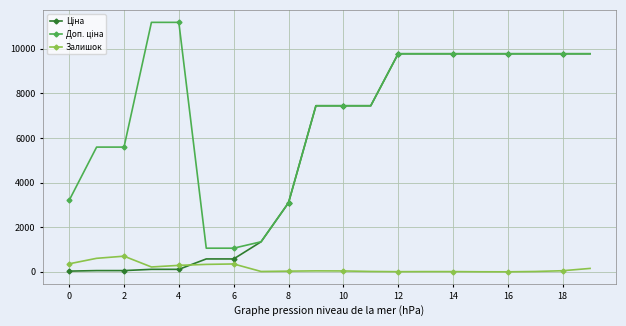

What is the highest value of the Залишок series?

702.0